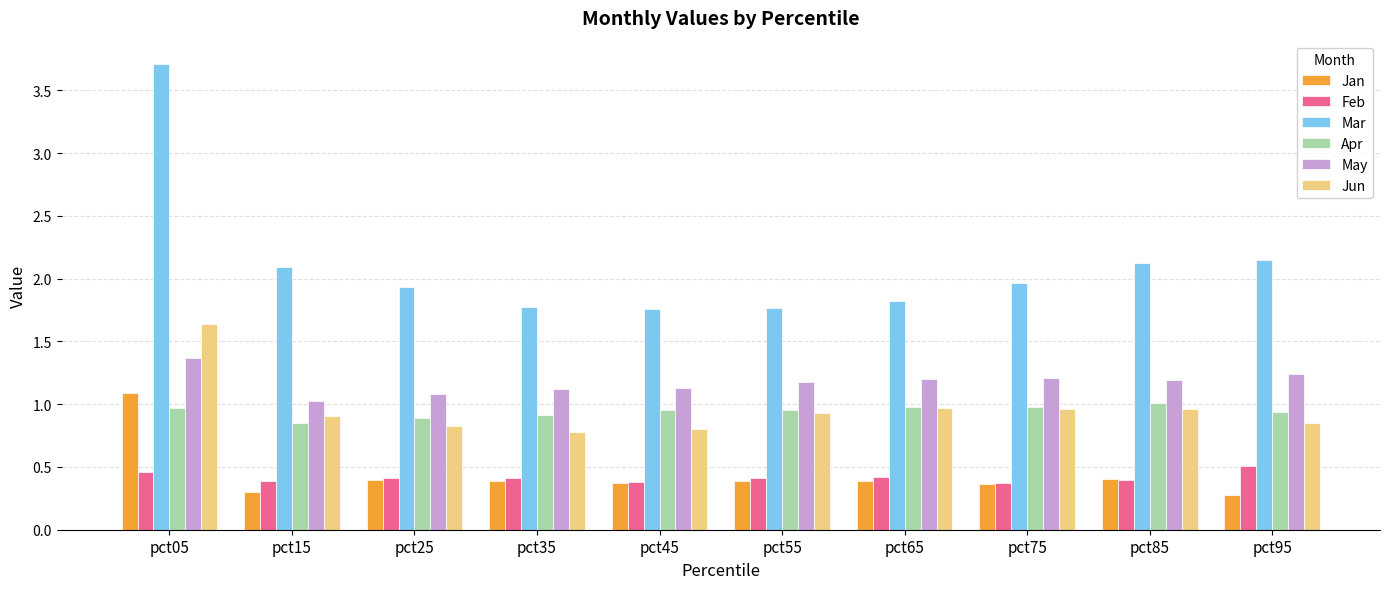

What is the maximum value for Jan?

1.1